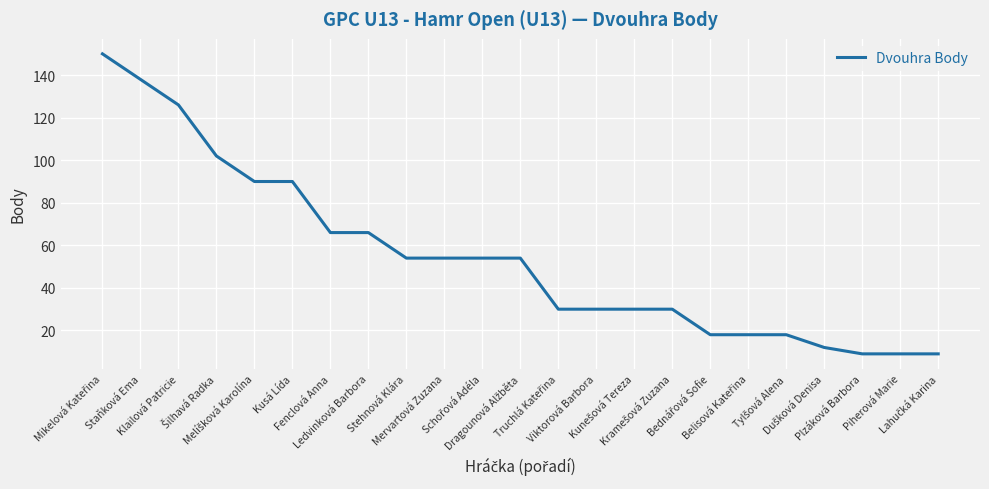

What is the average value?

55